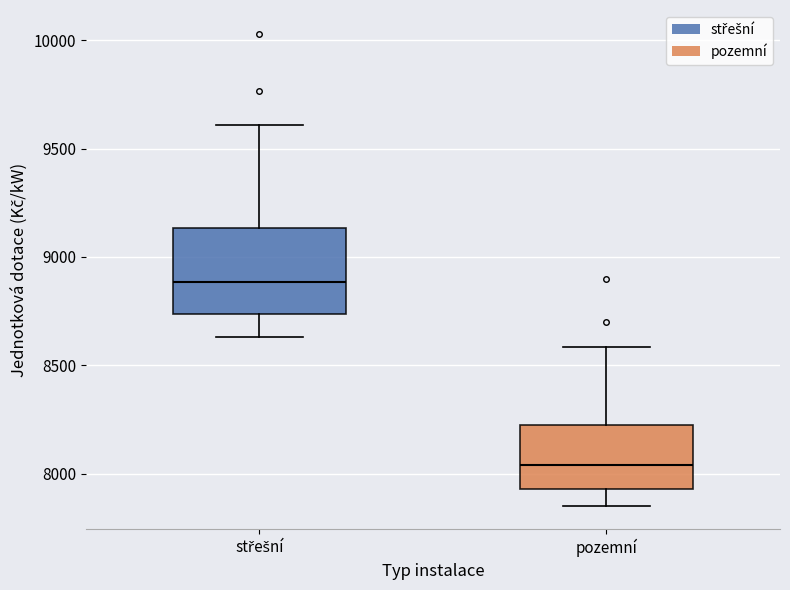

Where is the upper edge of the box for pozemní on the y-axis? The values are not printed on the chart, so give them approximately, as read against the axis.

8250